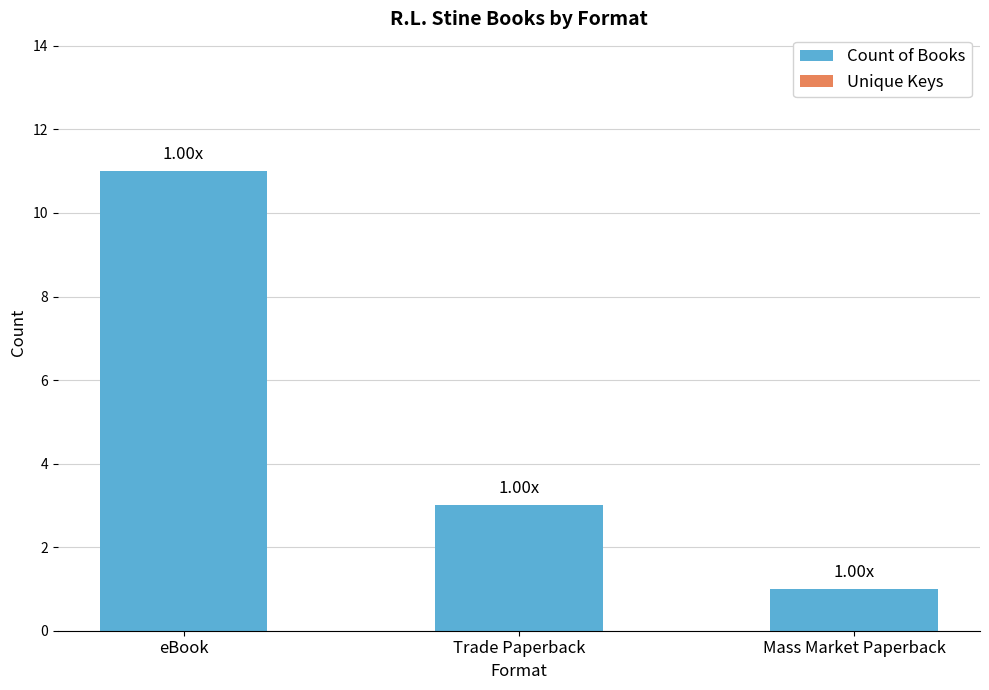

List the labels in order of value, largest first.

eBook, Trade Paperback, Mass Market Paperback